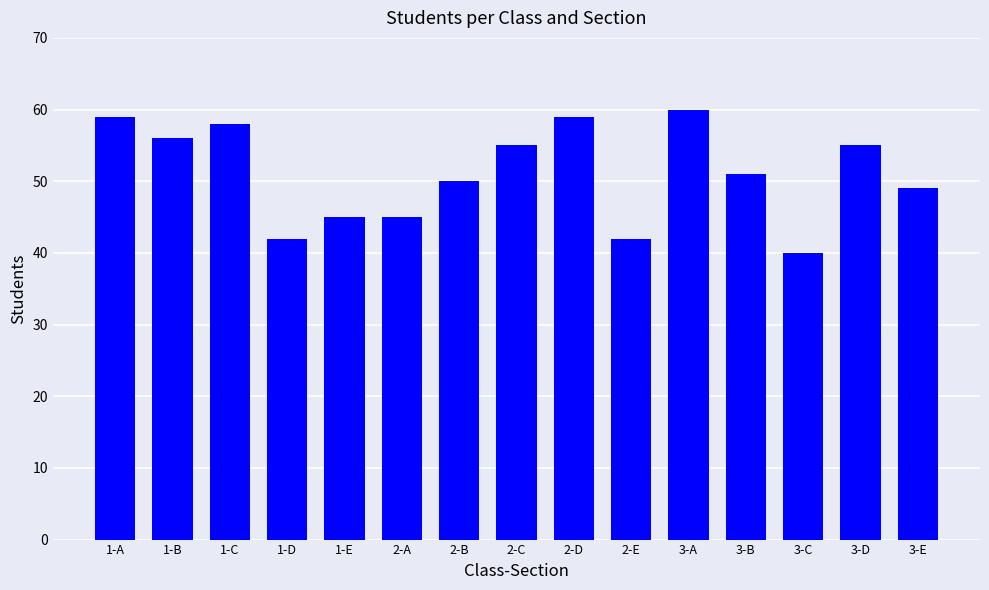

Reading left to right, transcribe all the data shown in this chart.

1-A=59	1-B=56	1-C=58	1-D=42	1-E=45	2-A=45	2-B=50	2-C=55	2-D=59	2-E=42	3-A=60	3-B=51	3-C=40	3-D=55	3-E=49